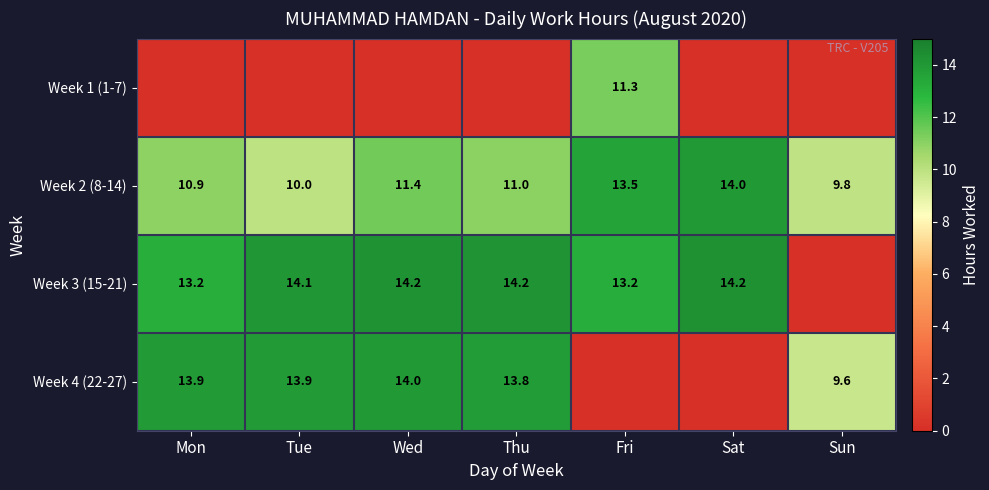

What is the difference between the maximum and second lowest values in the Week 2 (8-14) series?

4.0